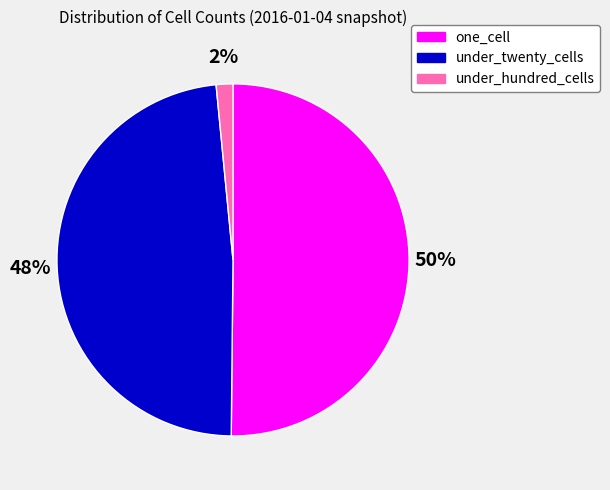

To the nearest percent, what is the average slice percentage?

33%